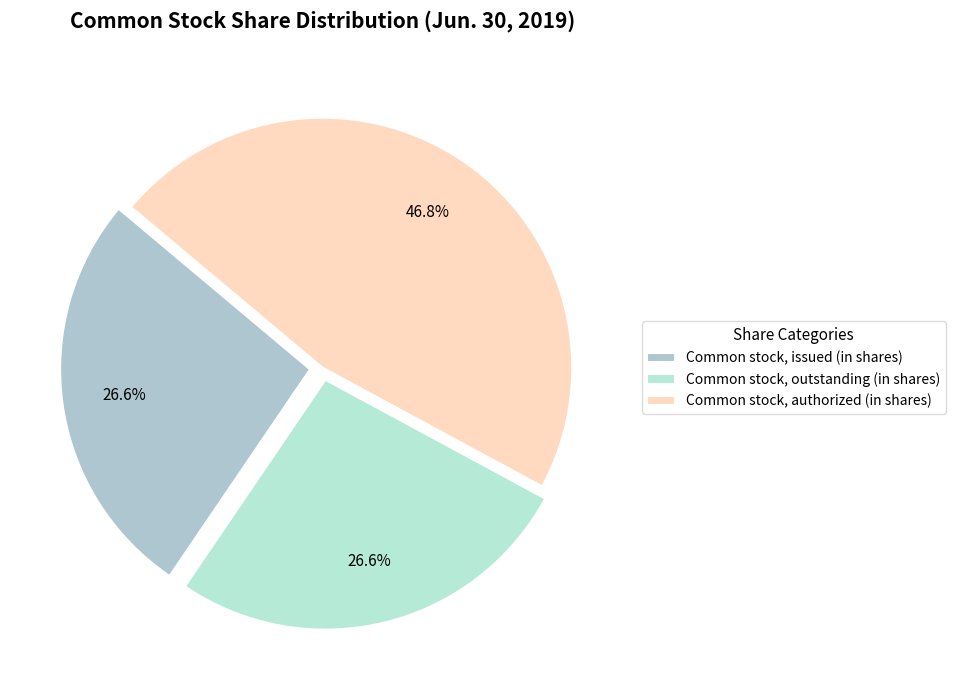

Does any single category account for the majority?

No